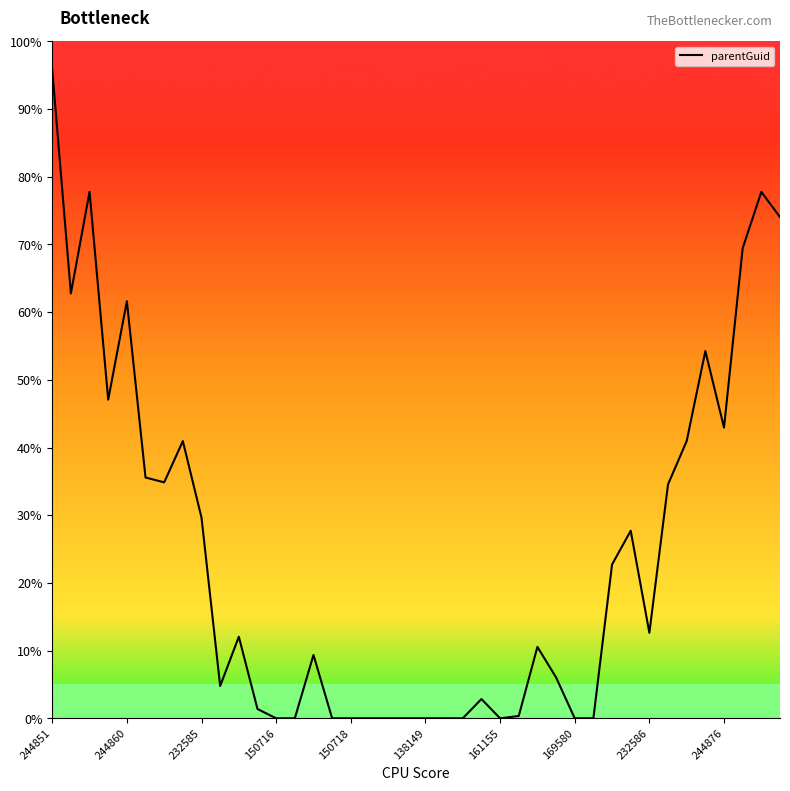

What is the difference between the maximum and minimum values?

95.8